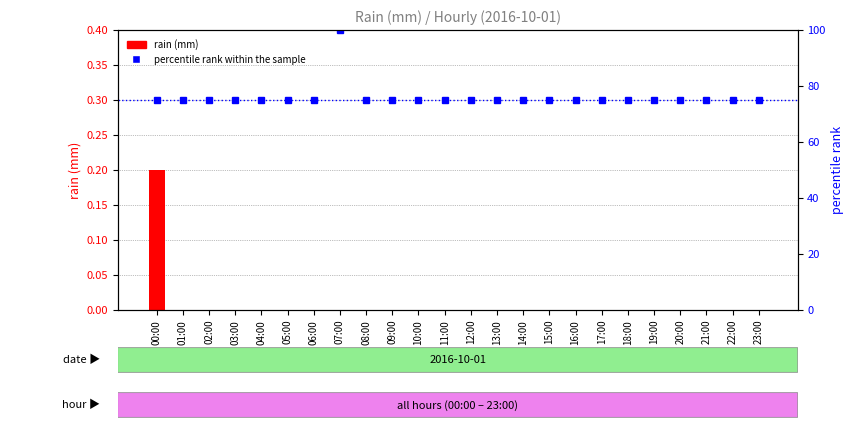

Which category has the lowest value in the rain (mm) series?

01:00